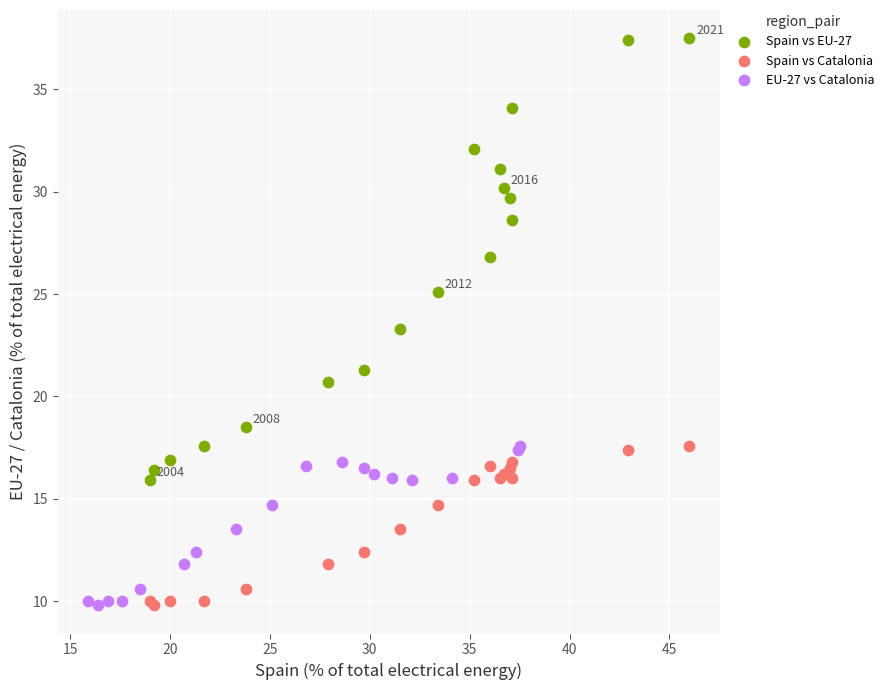

Which series has the largest Y range (max minus min)?

Spain vs EU-27